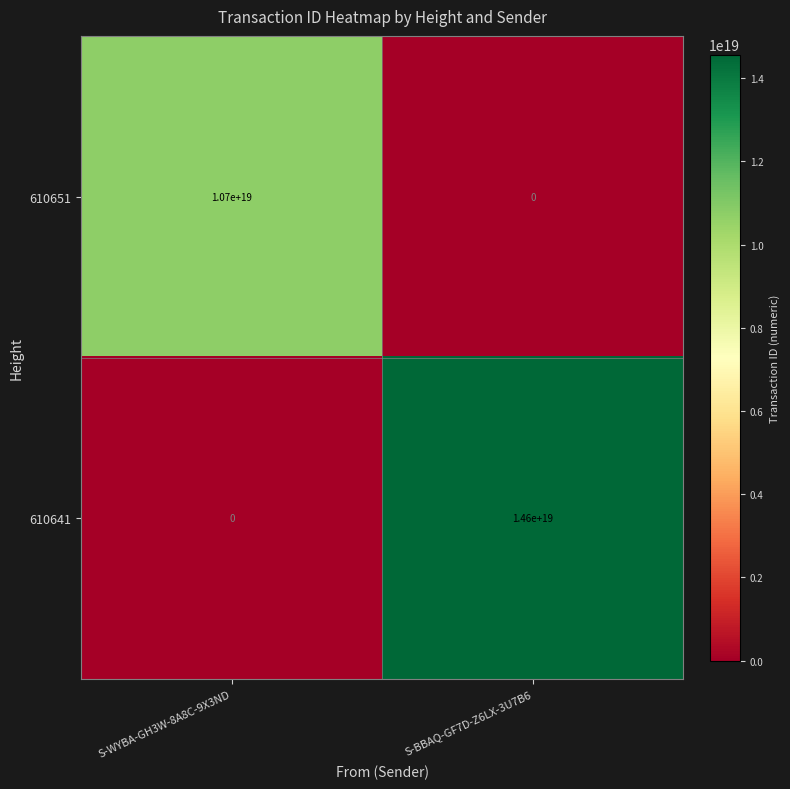

Rank the series by their average value, from lowest to highest.

610651, 610641